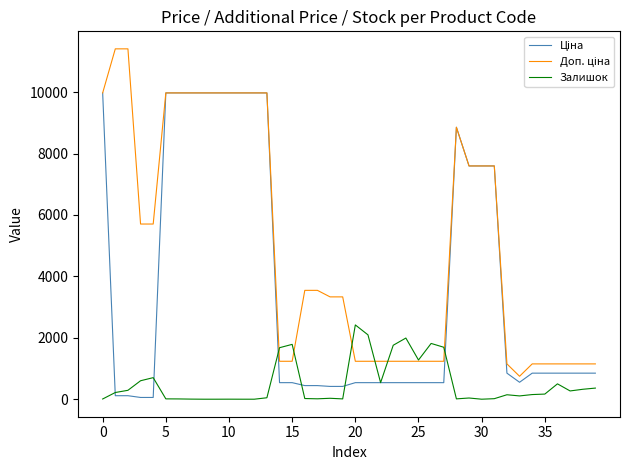

How many lines are shown in the chart?

3